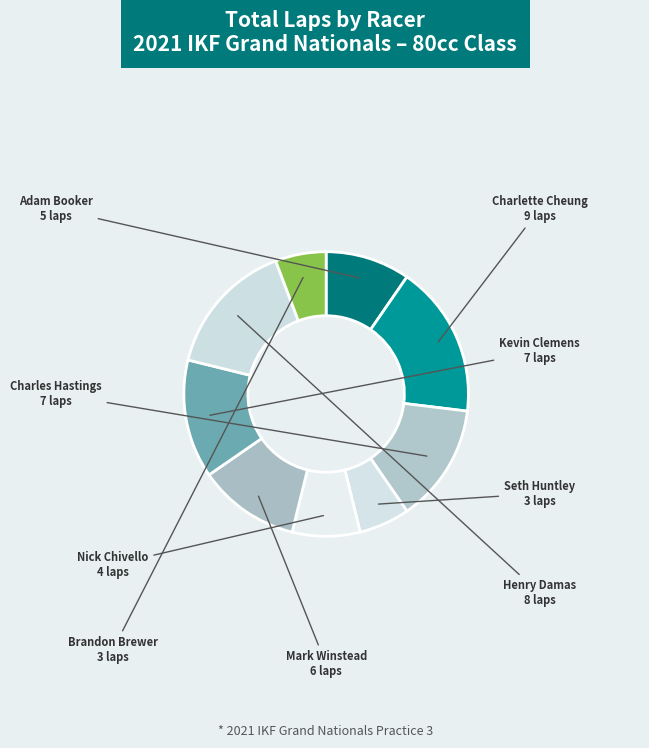

Do Mark Winstead and Charlette Cheung together represent more than half of the pie?

No